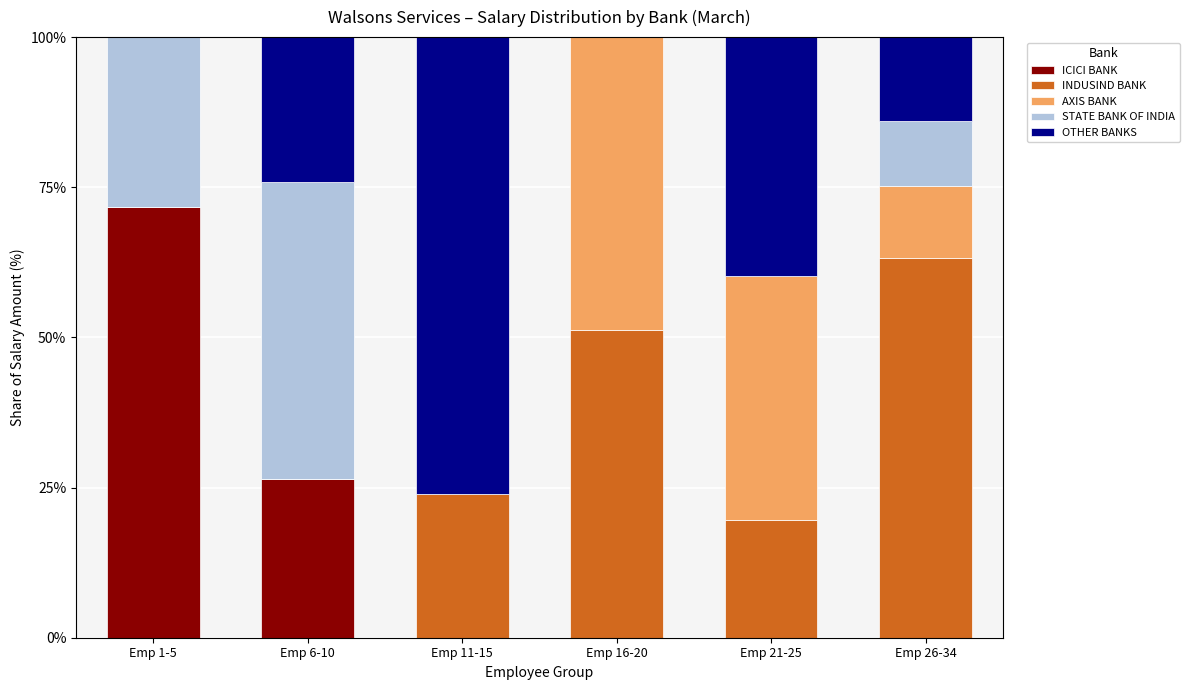

Which category has the highest value in the ICICI BANK series?

Emp 1-5